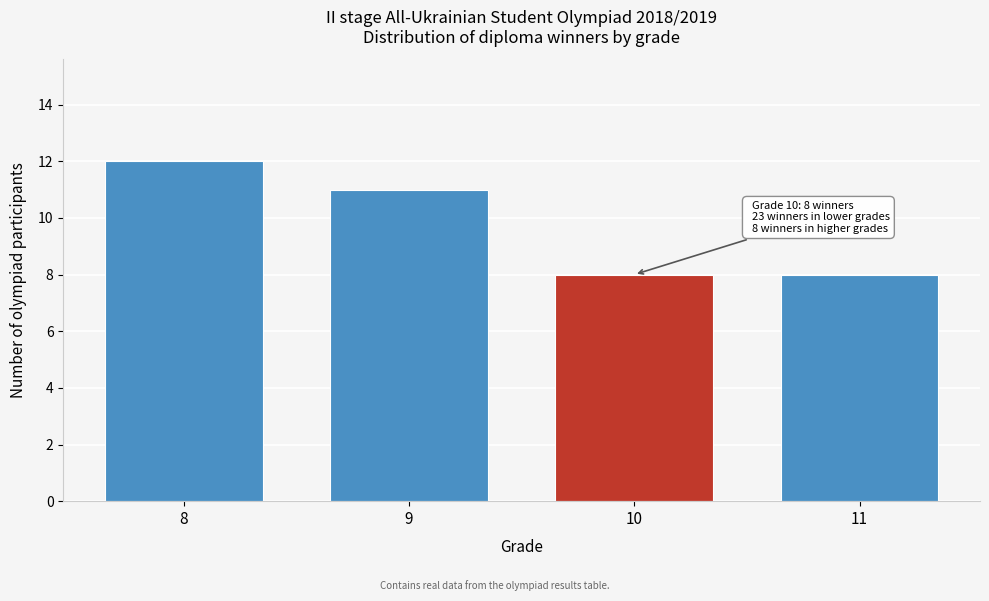

Reading right to left, list all the values displayed in this chart.

8	8	11	12